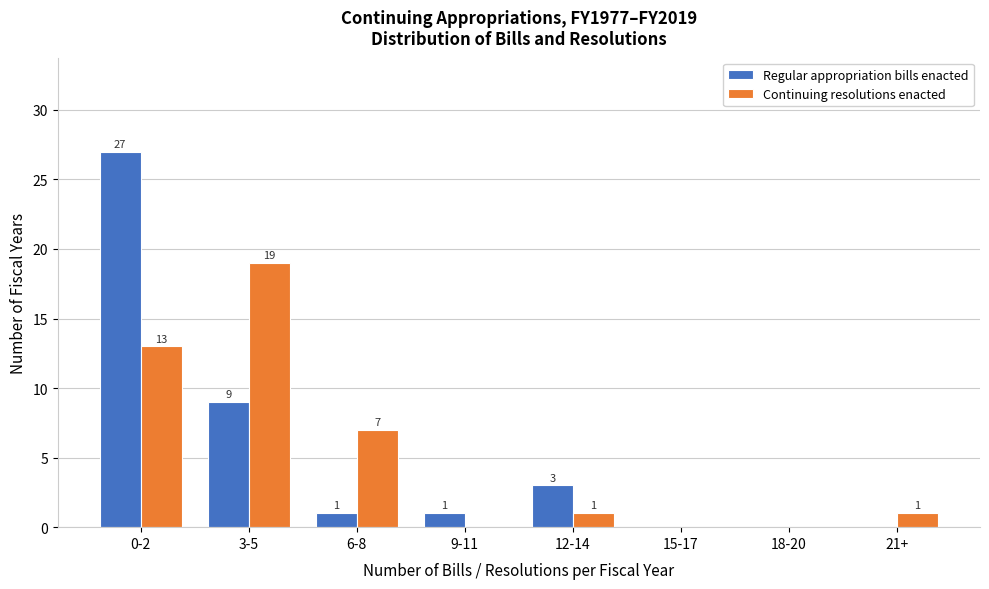

Reading right to left, transcribe all the data shown in this chart.

Regular appropriation bills enacted: 21+=0	18-20=0	15-17=0	12-14=3	9-11=1	6-8=1	3-5=9	0-2=27
Continuing resolutions enacted: 21+=1	18-20=0	15-17=0	12-14=1	9-11=0	6-8=7	3-5=19	0-2=13